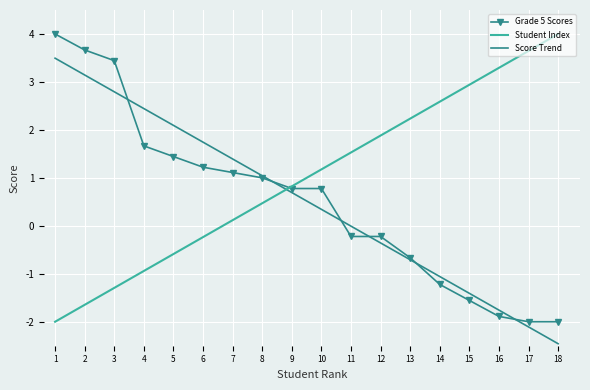

What is the sum of the Student Index values at 6 and 5?

-0.8